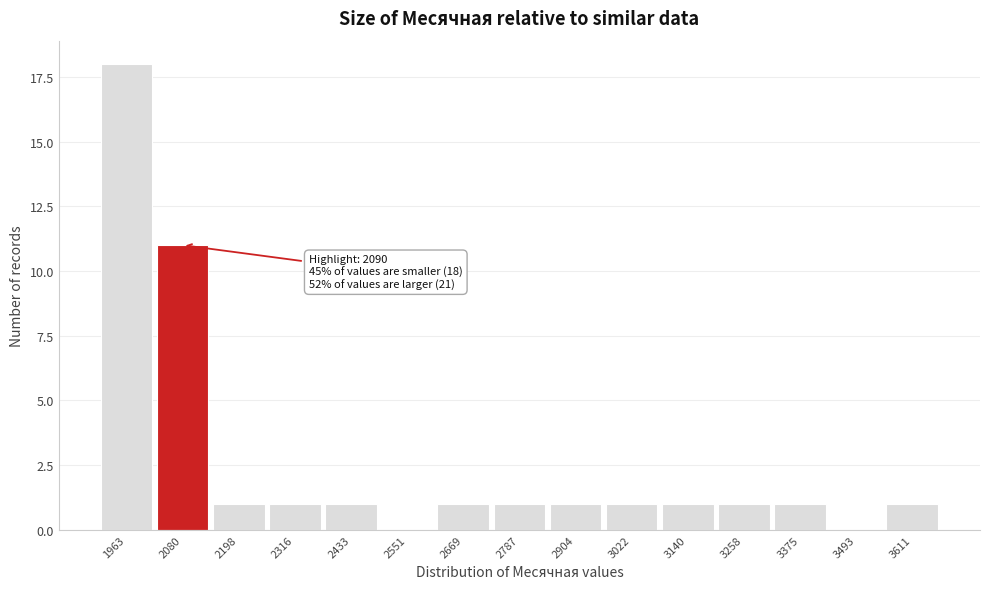

Reading left to right, transcribe all the data shown in this chart.

1963=18	2080=11	2198=1	2316=1	2433=1	2551=0	2669=1	2787=1	2904=1	3022=1	3140=1	3258=1	3375=1	3493=0	3611=1